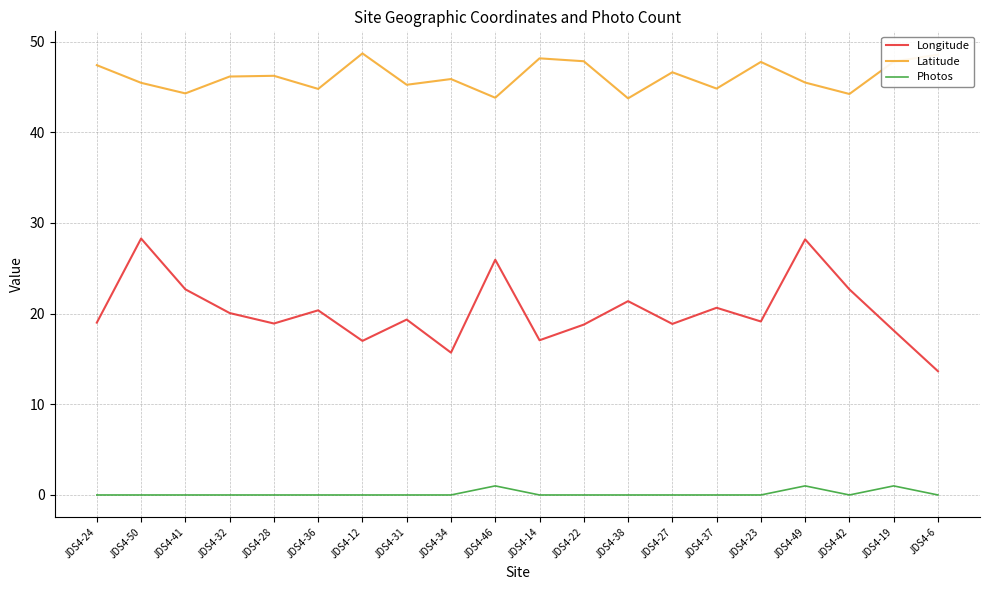

At how many categories does at least one series exceed 16?

20